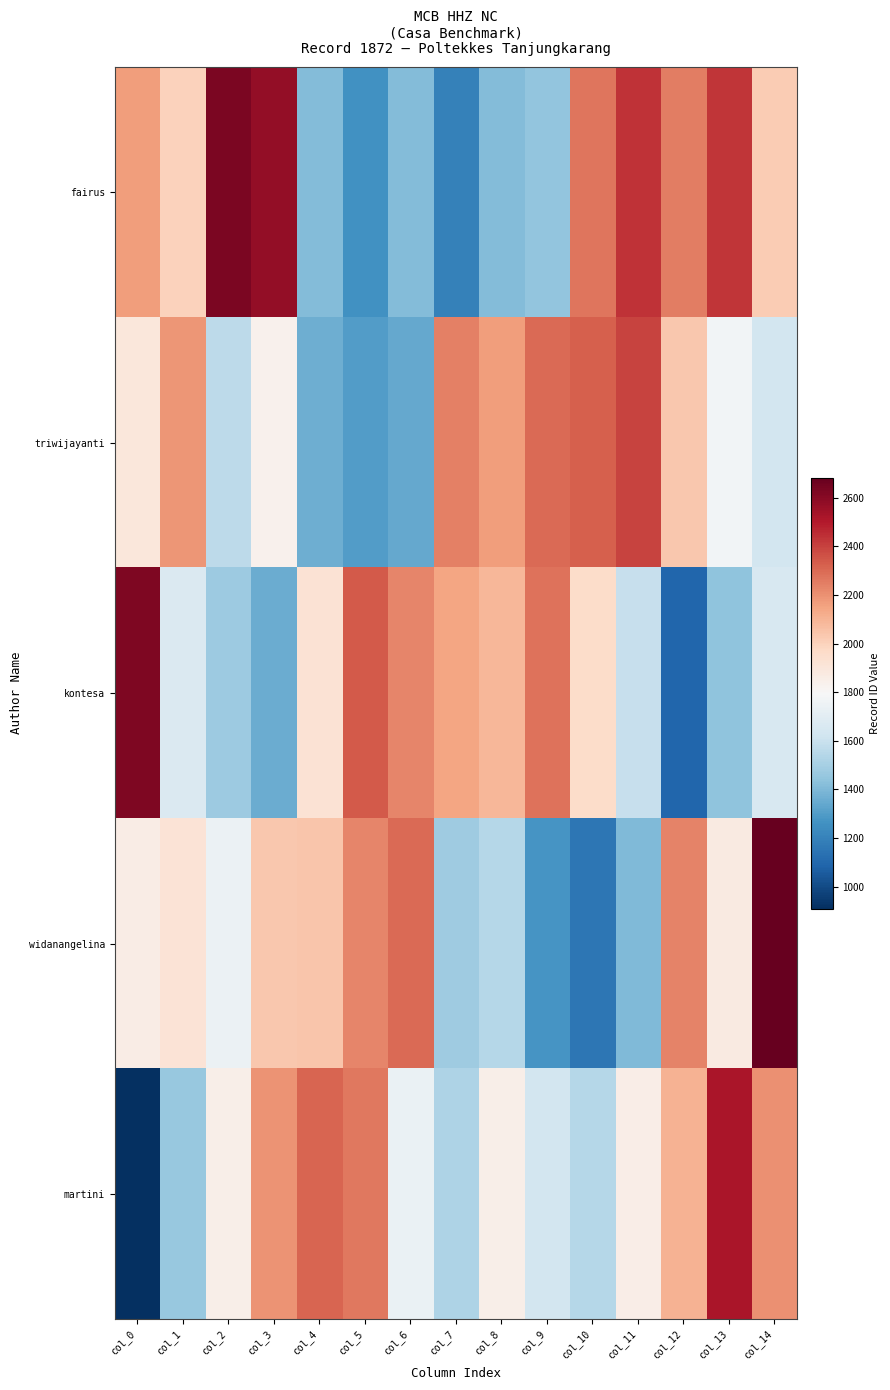

What is the difference between the highest and lowest values at col_8?

753.1